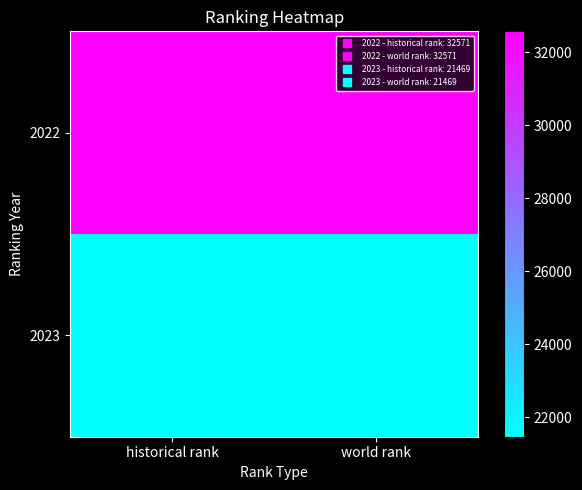

Which series has the largest total across all categories?

2022